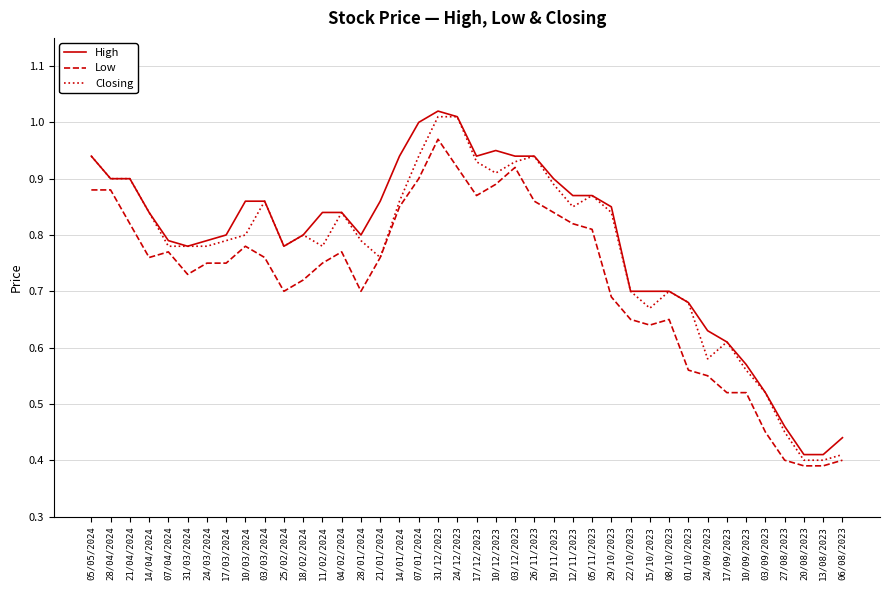

What position from the right is 24/03/2024?

34